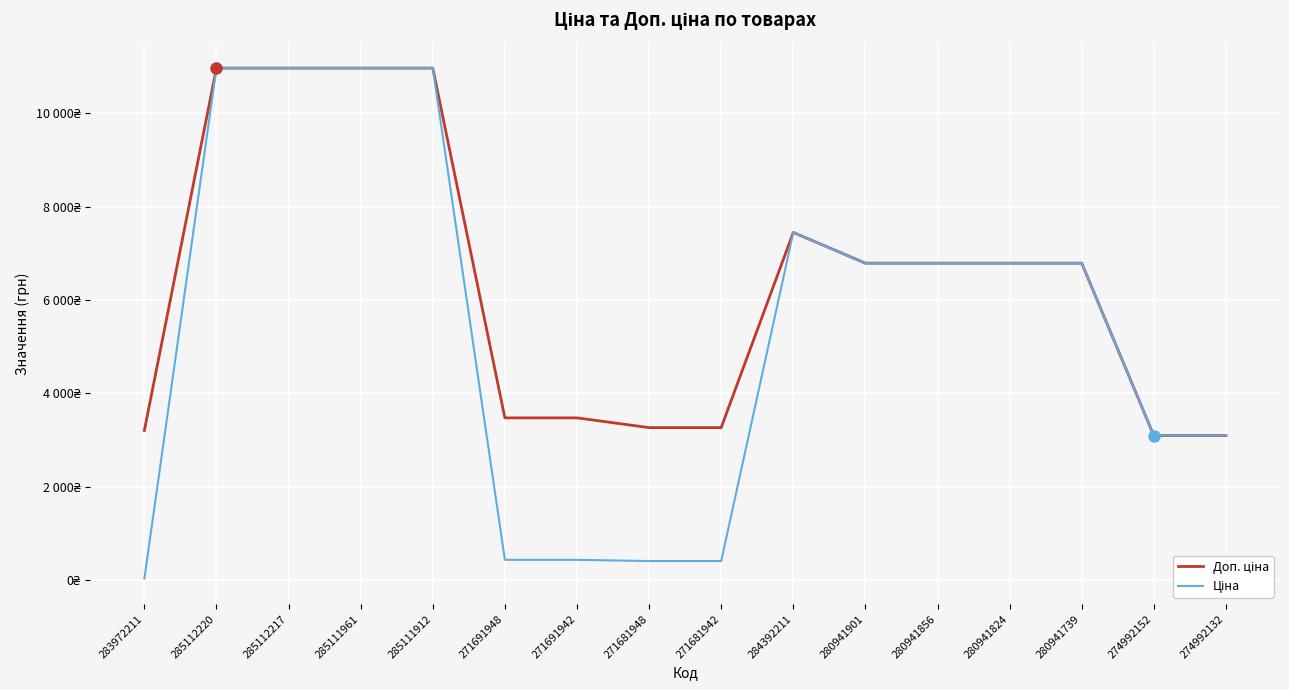

Is this an area chart (filled region under the line)?

No